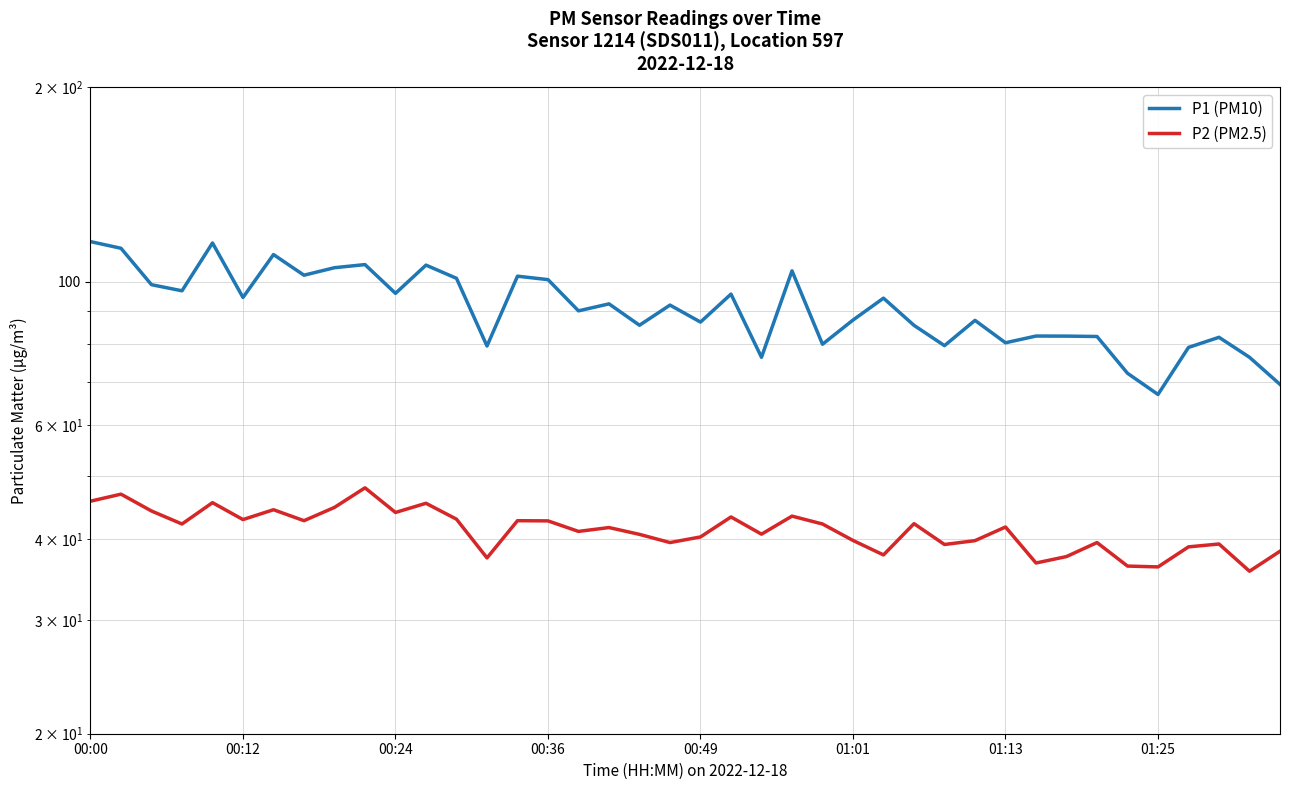

At which category is the sum across all series the highest?

00:00